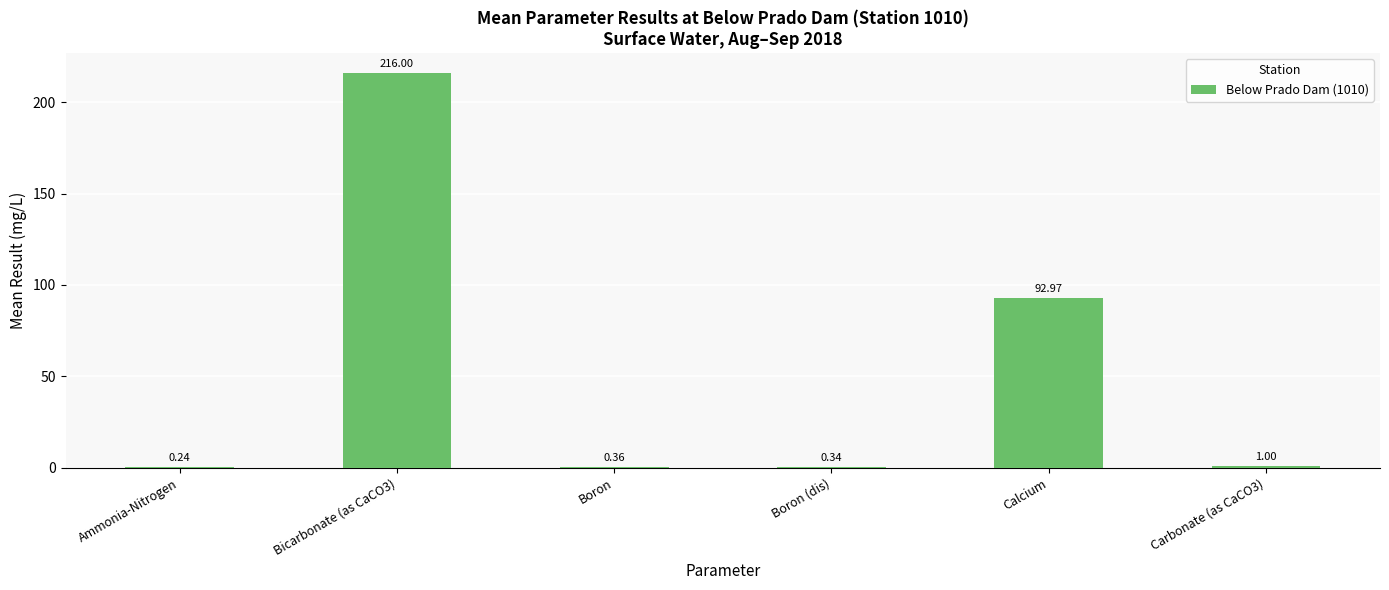

Are the bars horizontal?

No